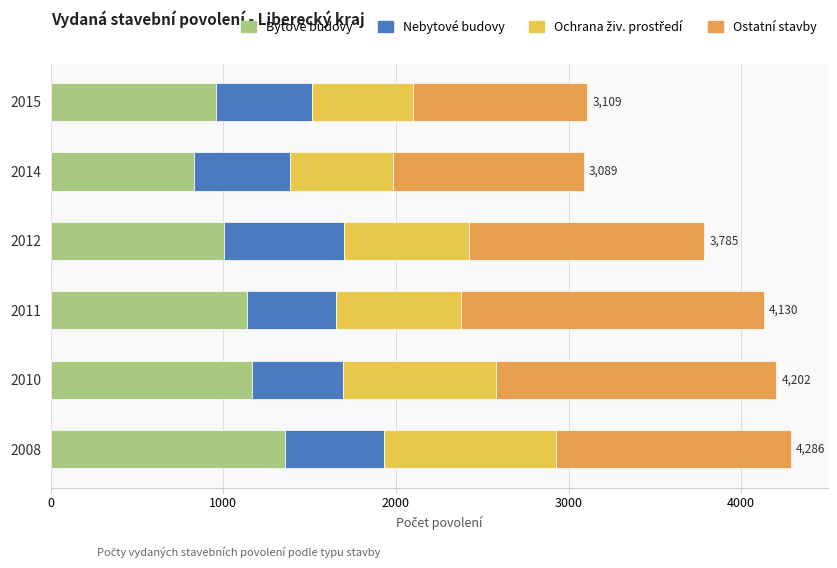

What is the maximum value for Bytové budovy?

1357